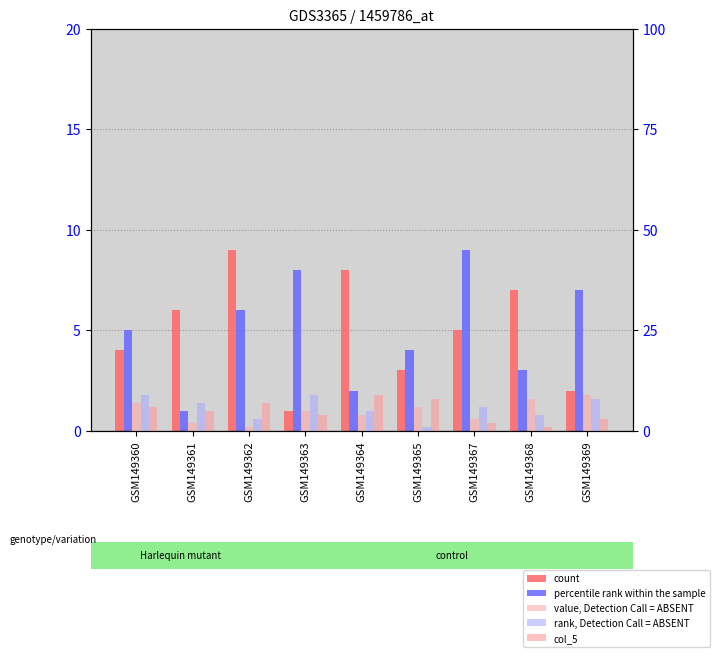

Count the number of data series in this chart.

5